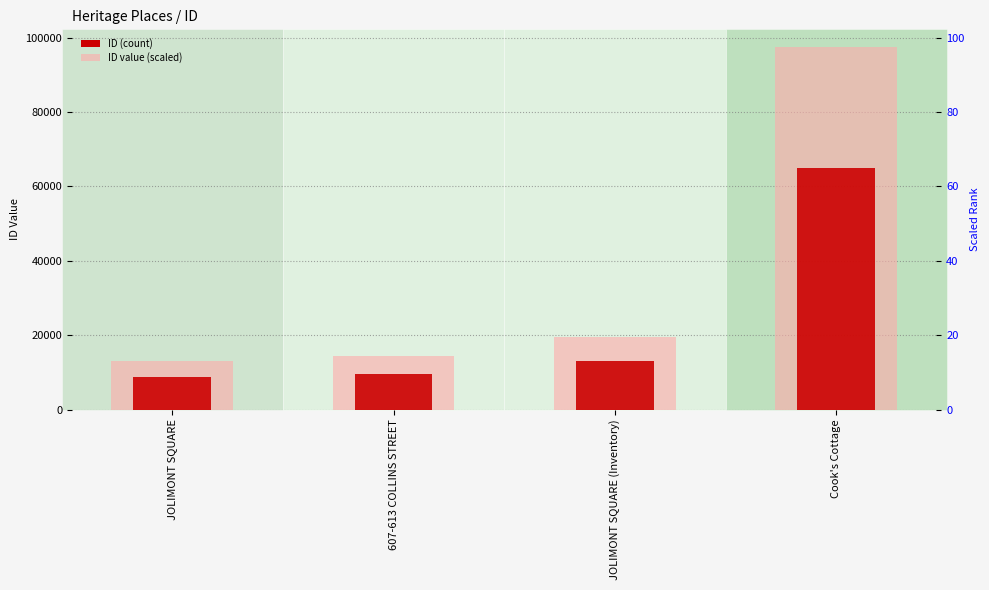

What is the difference between the ID values at JOLIMONT SQUARE and 607-613 COLLINS STREET?

1028.0